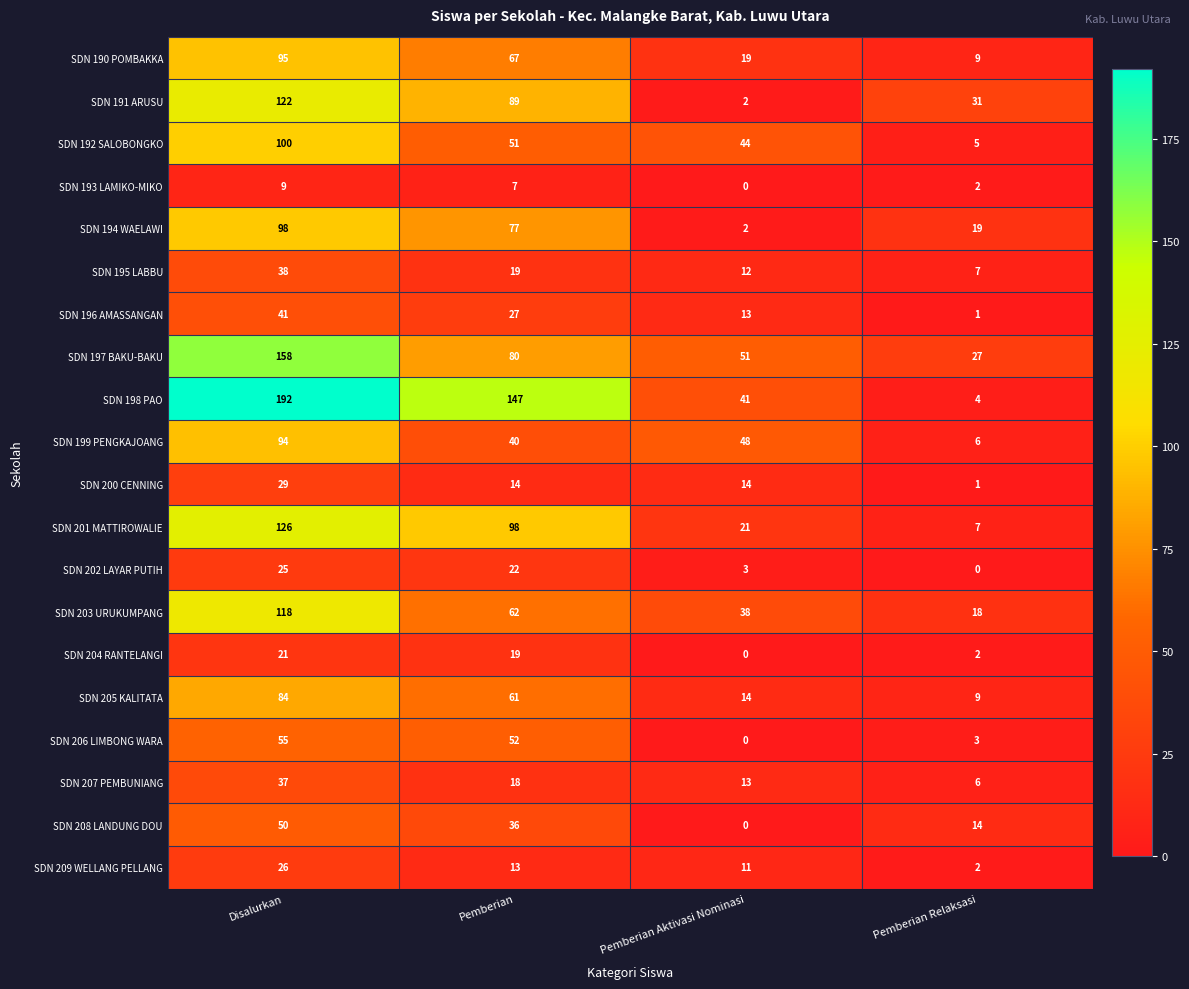

At Disalurkan, list the series in order from smallest to largest.

SDN 193 LAMIKO-MIKO, SDN 204 RANTELANGI, SDN 202 LAYAR PUTIH, SDN 209 WELLANG PELLANG, SDN 200 CENNING, SDN 207 PEMBUNIANG, SDN 195 LABBU, SDN 196 AMASSANGAN, SDN 208 LANDUNG DOU, SDN 206 LIMBONG WARA, SDN 205 KALITATA, SDN 199 PENGKAJOANG, SDN 190 POMBAKKA, SDN 194 WAELAWI, SDN 192 SALOBONGKO, SDN 203 URUKUMPANG, SDN 191 ARUSU, SDN 201 MATTIROWALIE, SDN 197 BAKU-BAKU, SDN 198 PAO